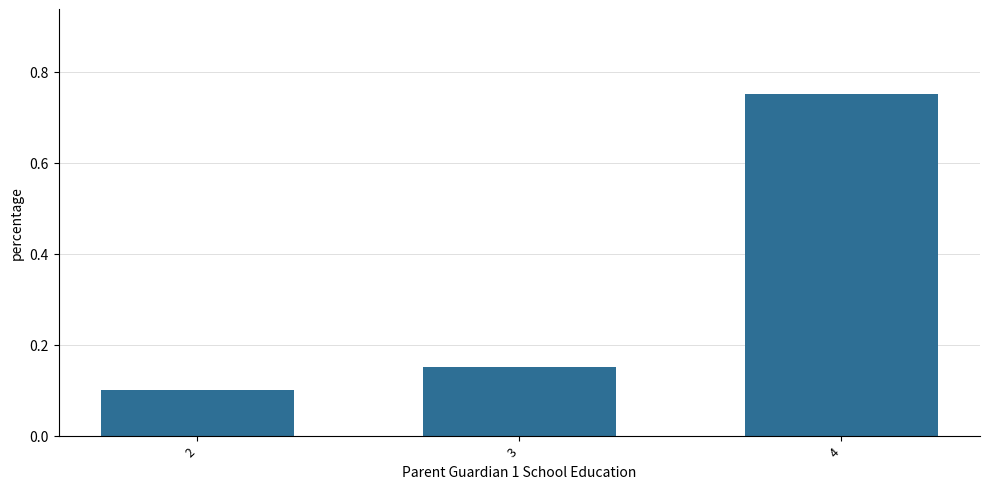

At which category does the chart reach its minimum across all series?

2